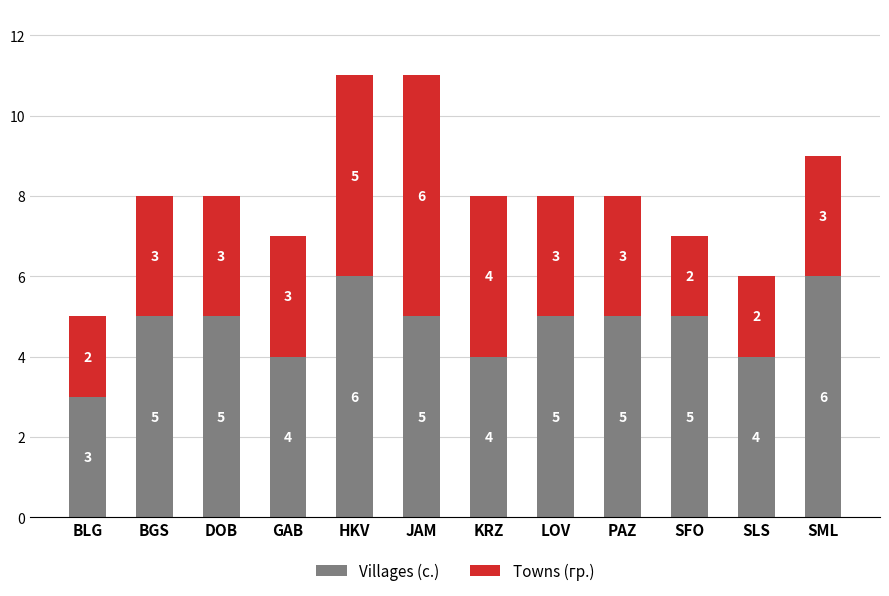

What is the total value across all series at SLS?

6